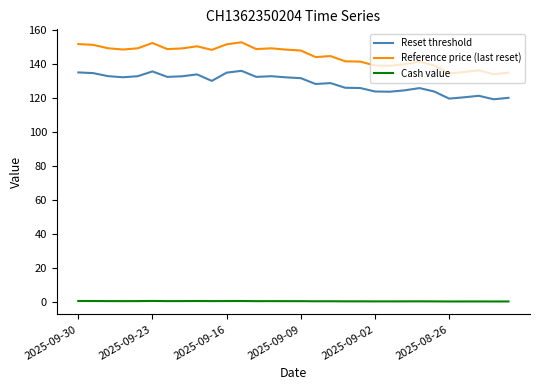

True or false: Cash value and Reference price (last reset) intersect in this chart.

False